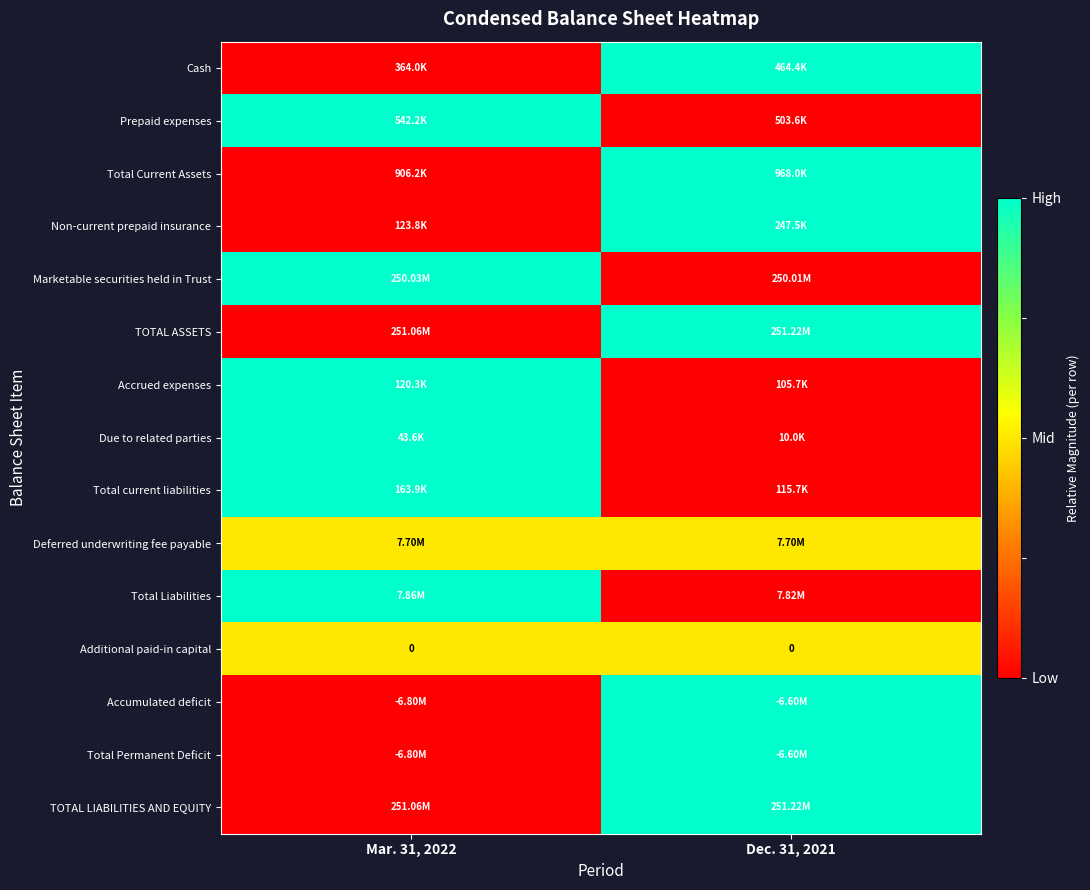

Which category has the lowest value in the Total Permanent Deficit series?

Mar. 31, 2022